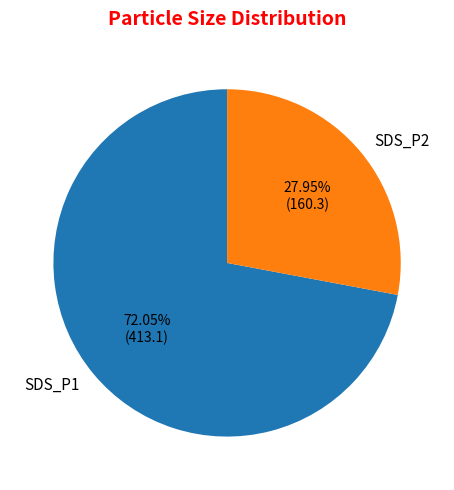

To the nearest percent, what is the average slice percentage?

50%